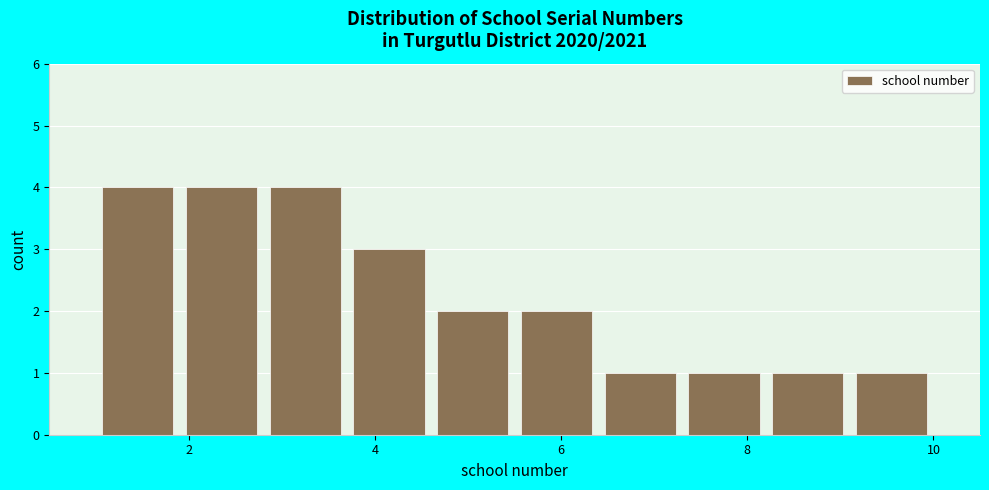

Reading left to right, transcribe this chart: for each bar, give the range it covers on the x-axis and its height. Neither the bar edges nor the heights are printed on the chart, so give them approximately, as read against the axes.

1.0 to 1.9: 4
1.9 to 2.8: 4
2.8 to 3.7: 4
3.7 to 4.6: 3
4.6 to 5.5: 2
5.5 to 6.4: 2
6.4 to 7.3: 1
7.3 to 8.2: 1
8.2 to 9.1: 1
9.1 to 10.0: 1